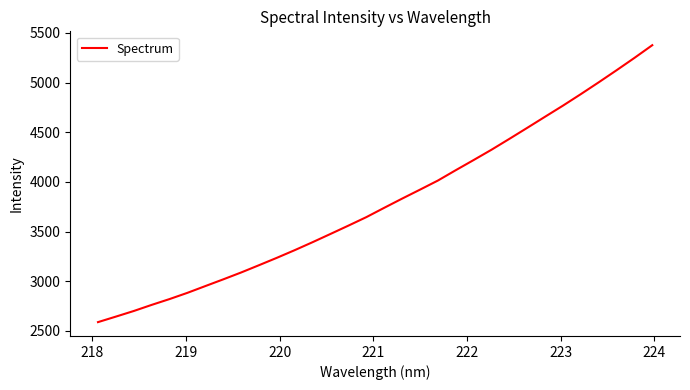

What is the greatest value displayed?

5375.7